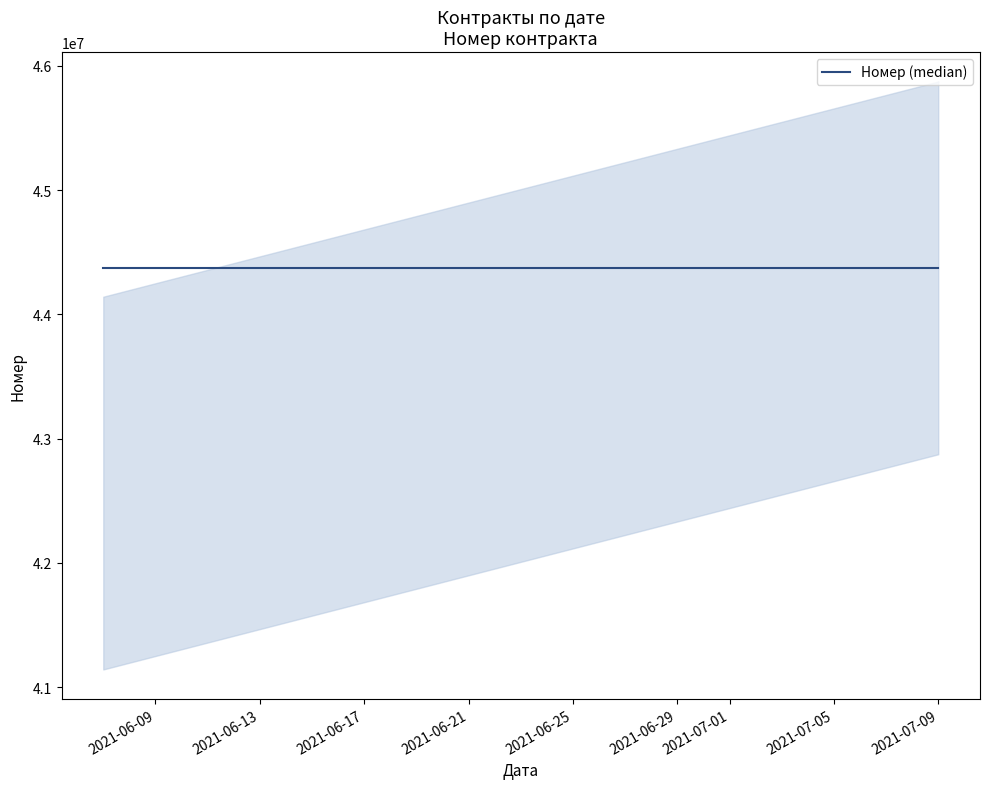

The chart shows a value of 59943736 at 2021-07-09. True or false?

False